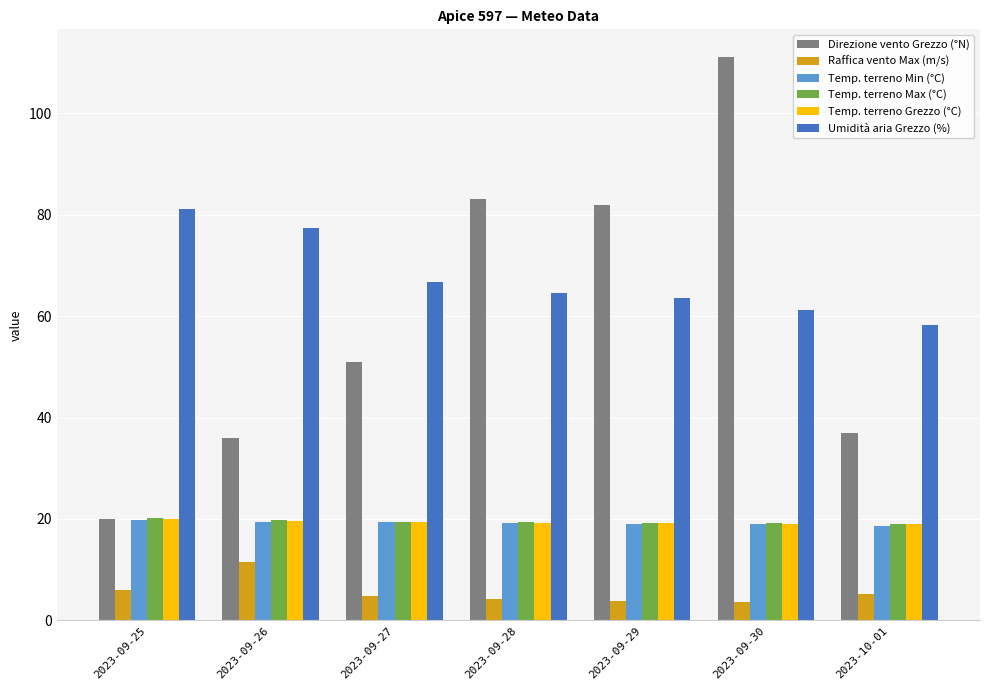

What is the spread (max minus min) of values at 2023-09-30?

107.4